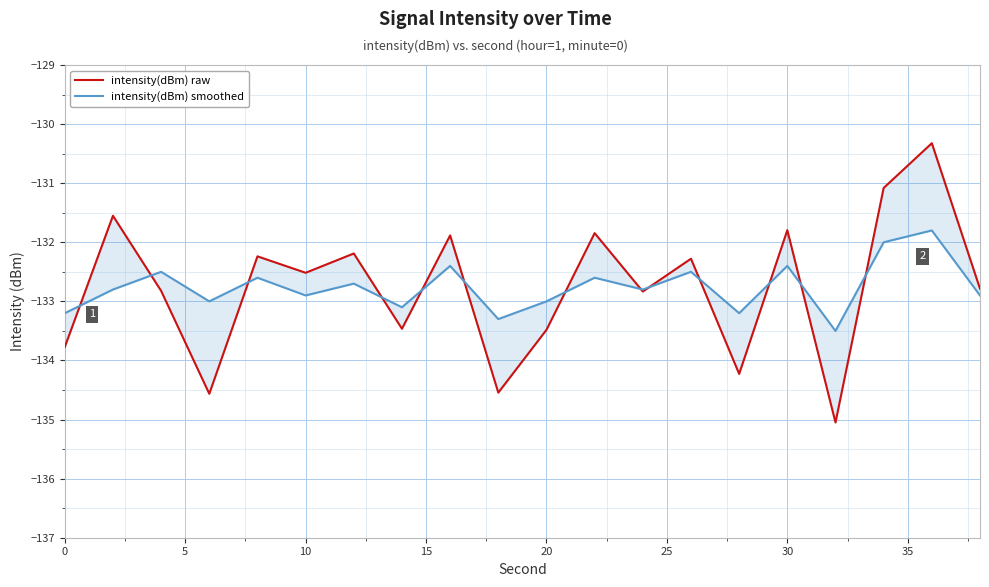

What is the difference between the maximum and second lowest values in the intensity(dBm) smoothed series?

1.5